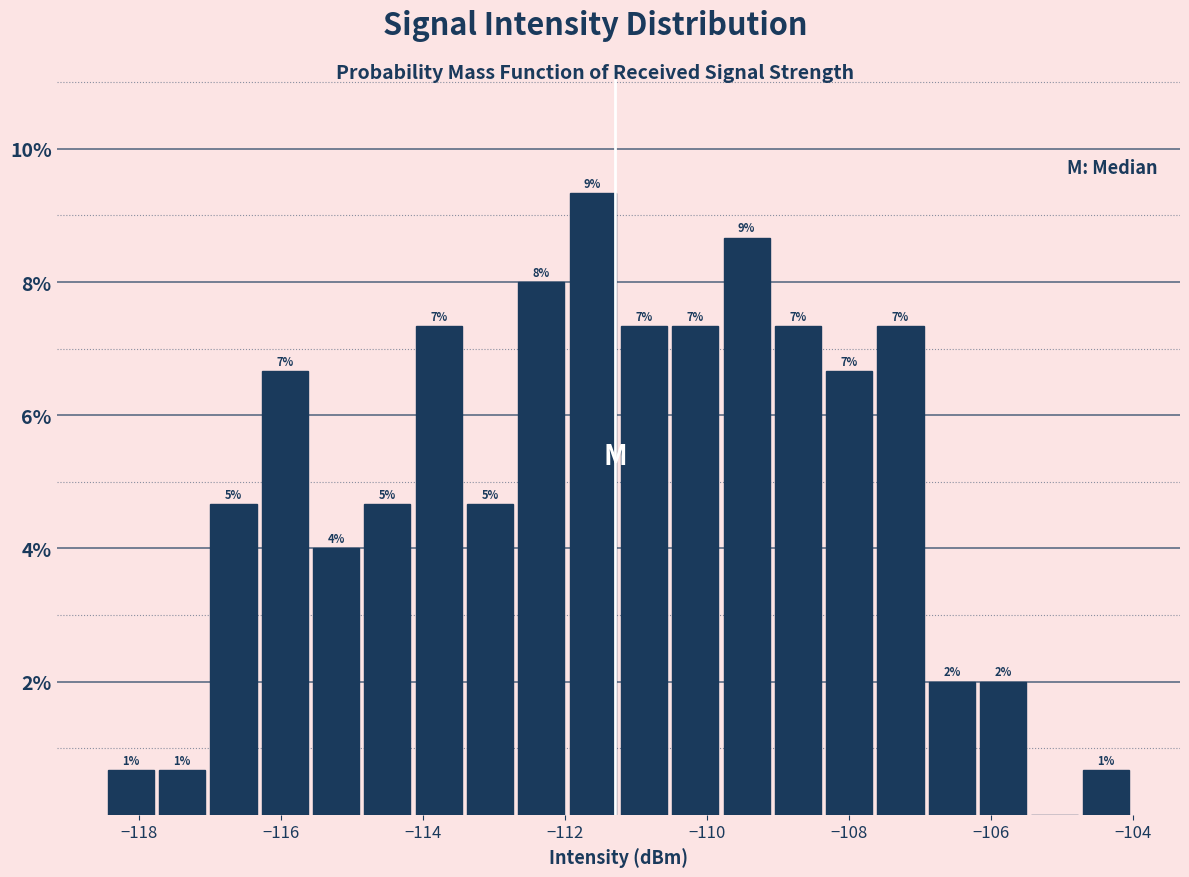

Around what value on the x-axis is the tallest bar? Give the approximate position of its centre, as read against the axis.

-111.6